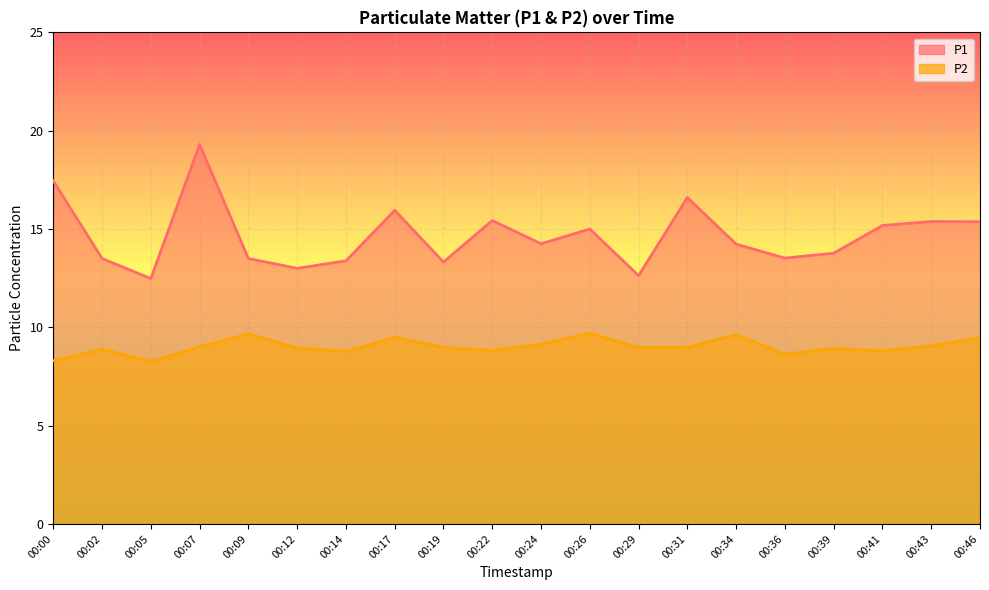

The value of P2 at 00:41 is 4.0. True or false?

False